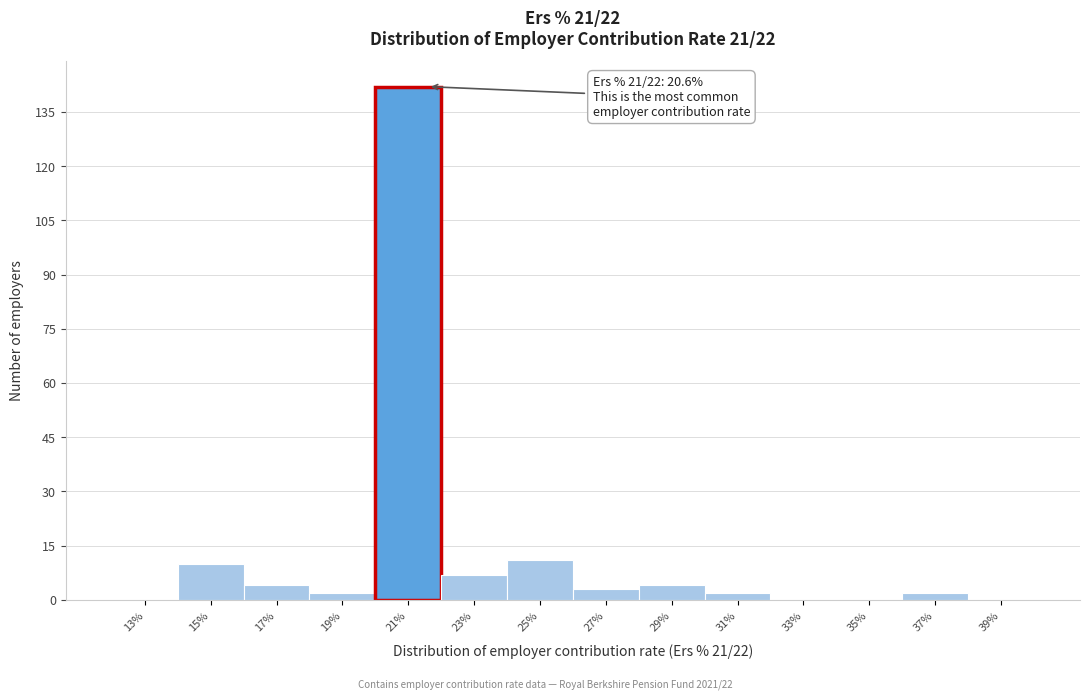

Reading right to left, list all the values displayed in this chart.

39%=0	37%=2	35%=0	33%=0	31%=2	29%=4	27%=3	25%=11	23%=7	21%=142	19%=2	17%=4	15%=10	13%=0